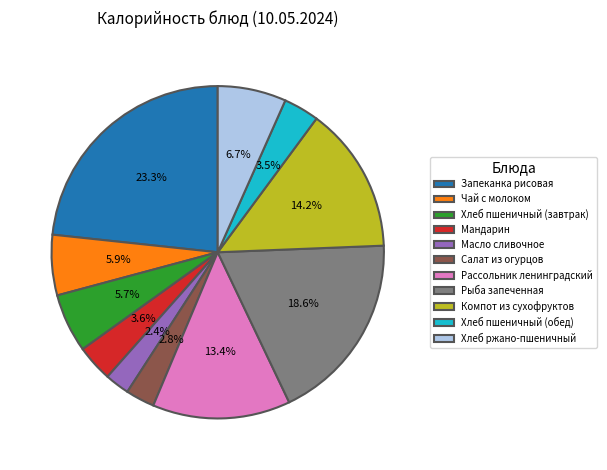

Is there a majority slice in this chart?

No